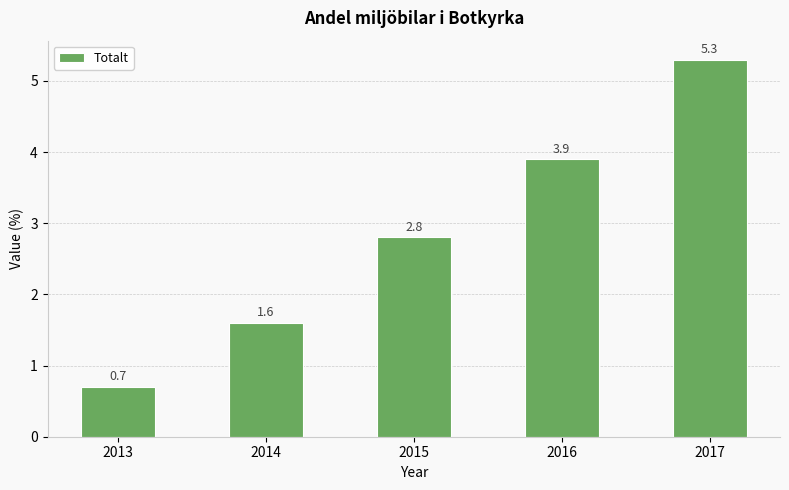

What is the difference between the maximum and minimum values?

4.6